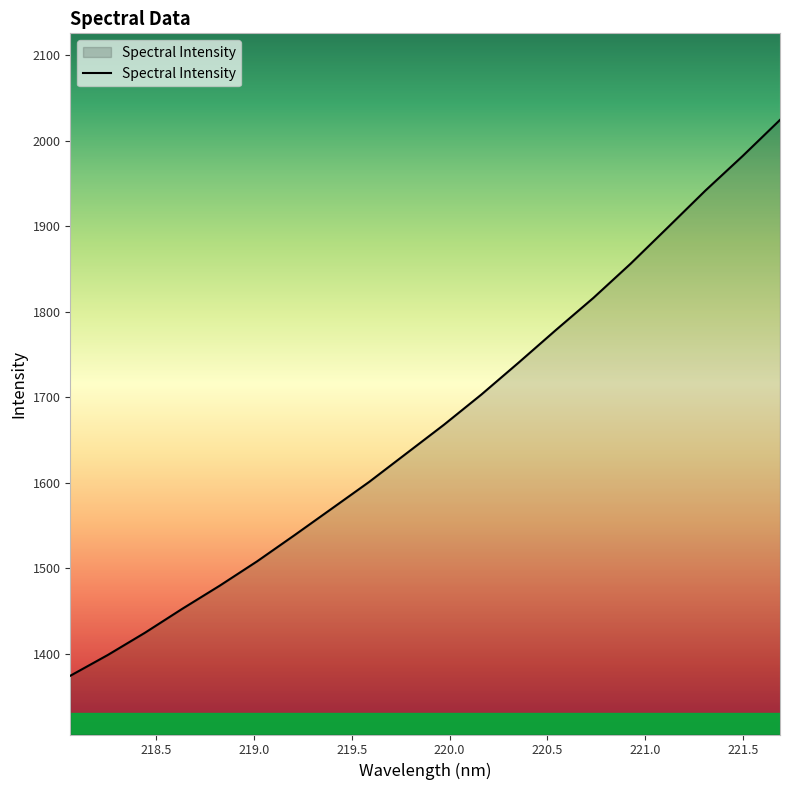

What is the difference between the maximum and minimum values?

650.2